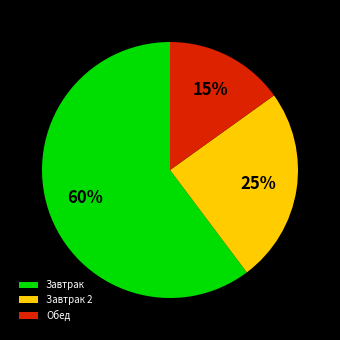

Which has a higher value, Обед or Завтрак?

Завтрак